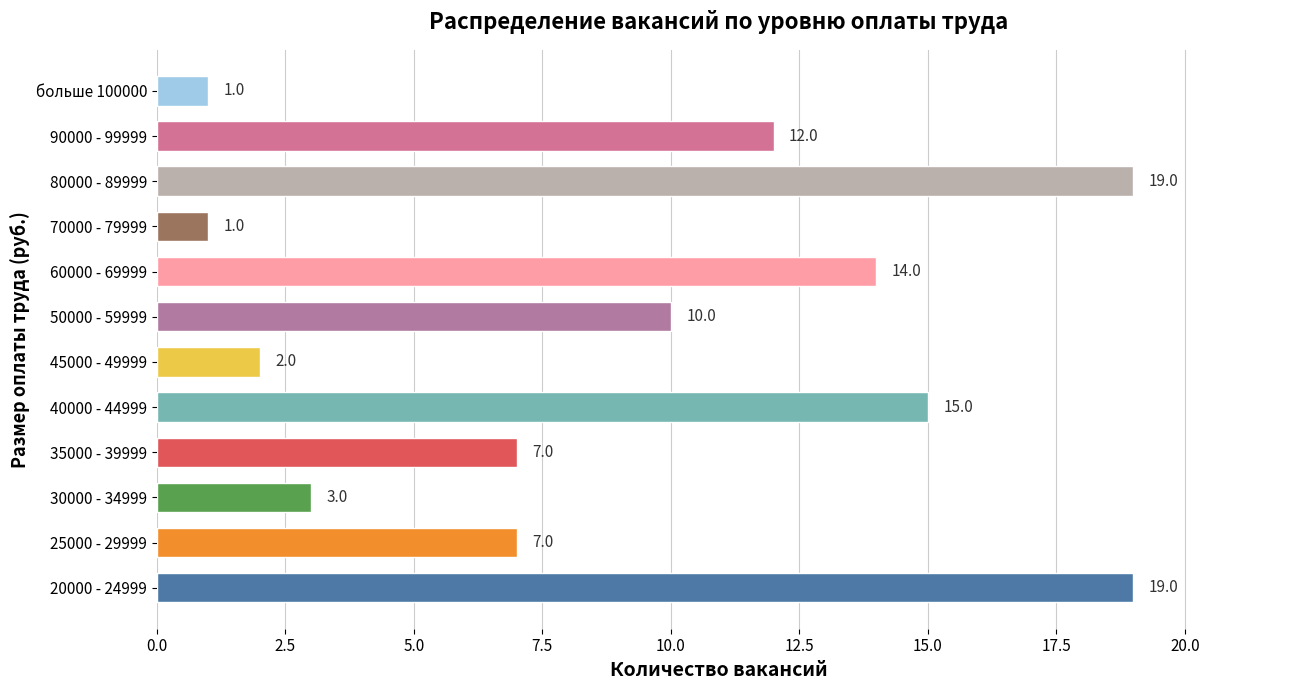

Reading bottom to top, list all the values displayed in this chart.

20000 - 24999=19	25000 - 29999=7	30000 - 34999=3	35000 - 39999=7	40000 - 44999=15	45000 - 49999=2	50000 - 59999=10	60000 - 69999=14	70000 - 79999=1	80000 - 89999=19	90000 - 99999=12	больше 100000=1